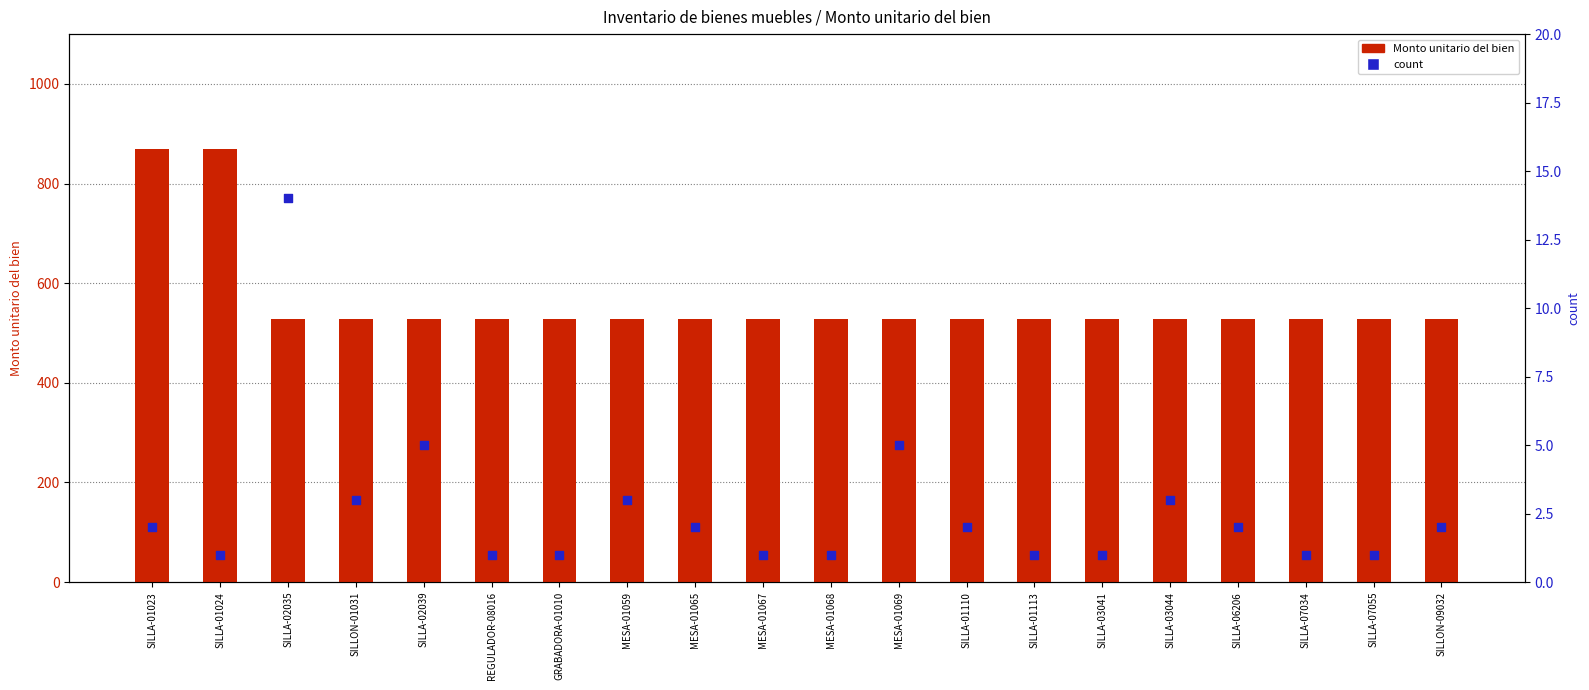

At which category is the sum across all series the highest?

SILLA-01023